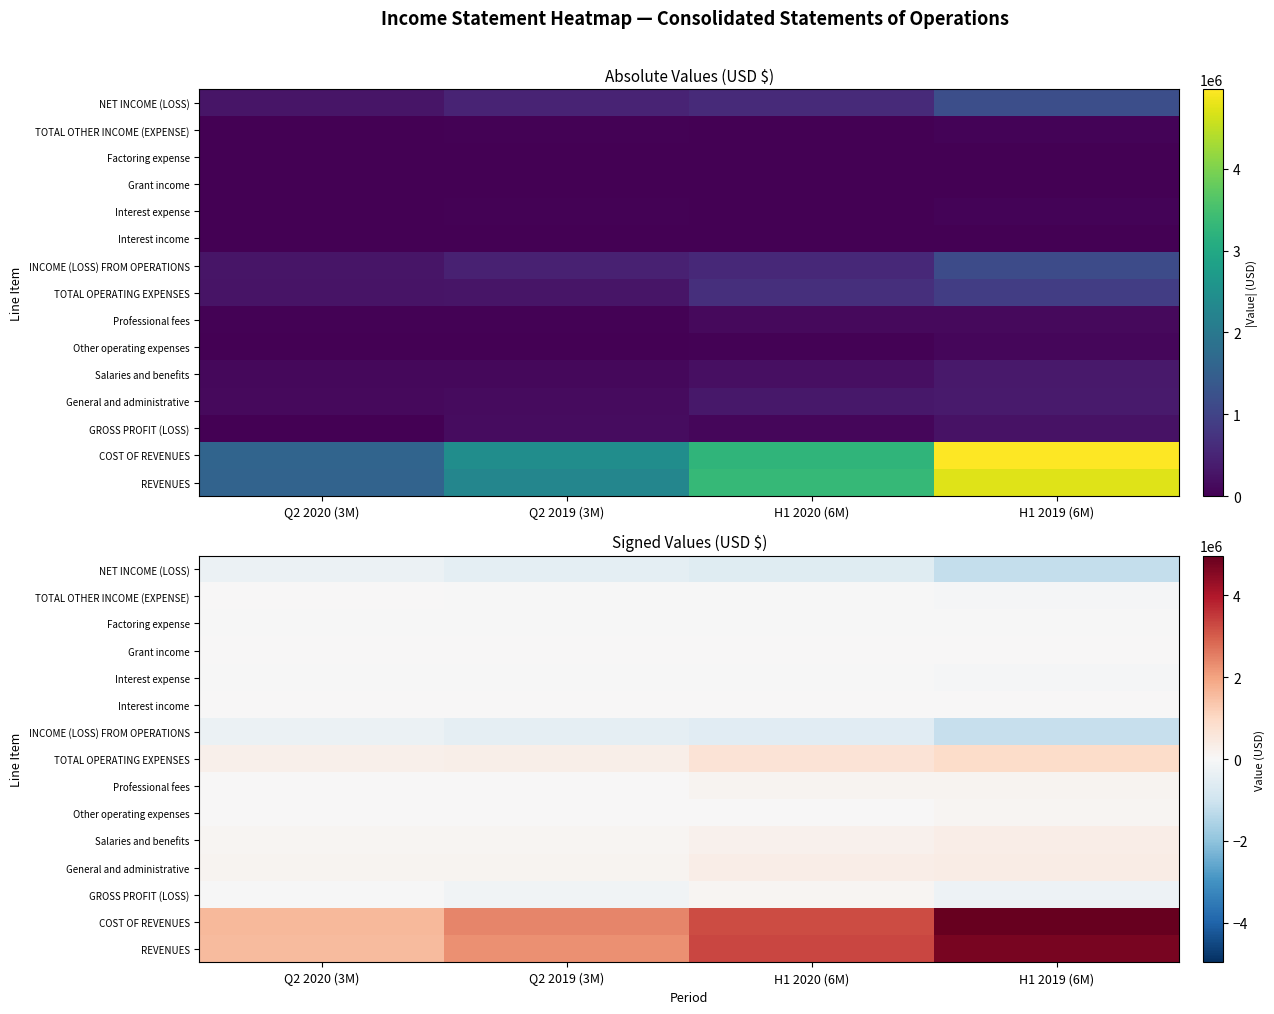

At which category does the chart reach its minimum across all series?

H1 2019 (6M)